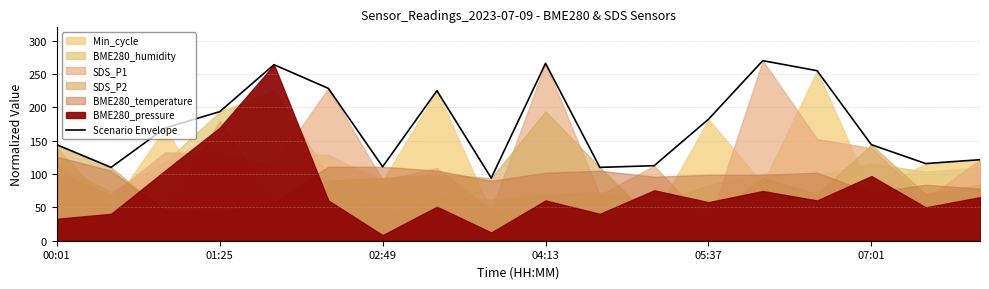

What is the lowest value of the Scenario Envelope series?

94.0